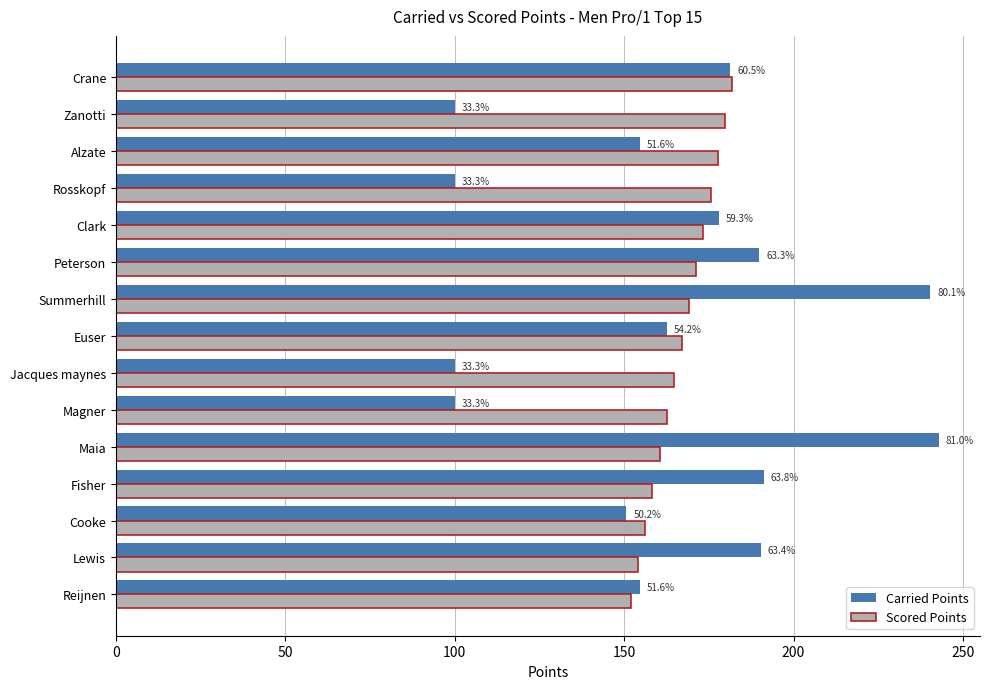

Reading left to right, transcribe all the data shown in this chart.

Carried Points: 154.7	190.3	150.7	191.3	242.9	100.0	100.0	162.7	240.4	189.9	177.9	100.0	154.7	100.0	181.4
Scored Points: 151.9	154.1	156.2	158.4	160.5	162.7	164.8	166.9	169.1	171.2	173.4	175.5	177.7	179.8	181.9